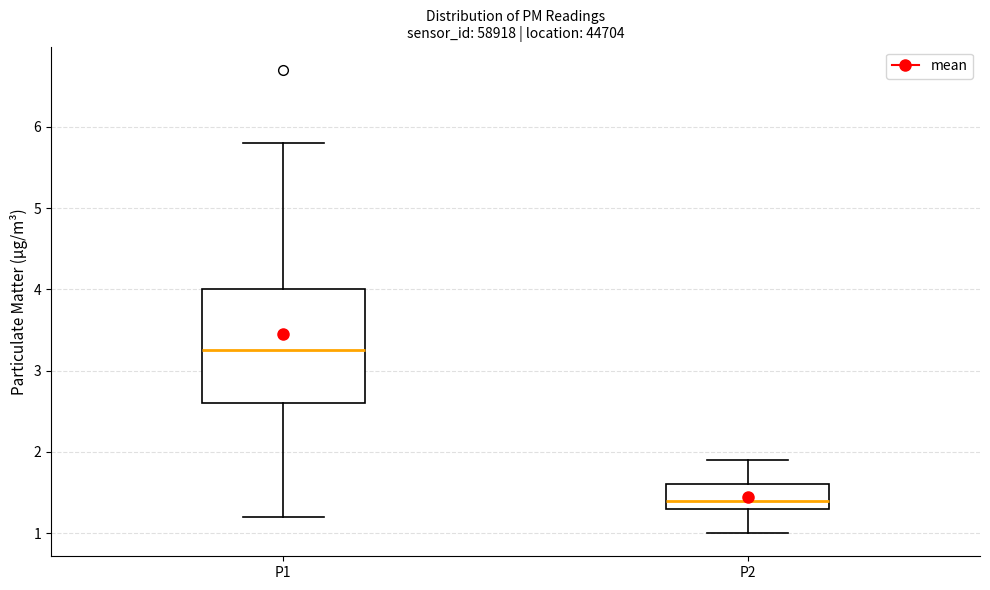

Which box has the lowest median line?

P2